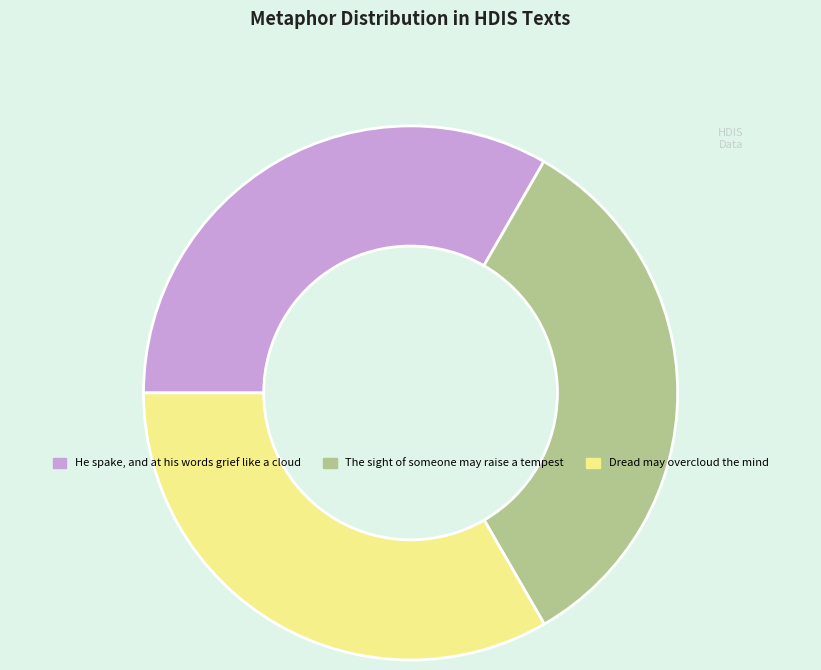

Approximately how many times larger is the value at The sight of someone may raise a tempest compared to He spake, and at his words grief like a cloud?

1.0